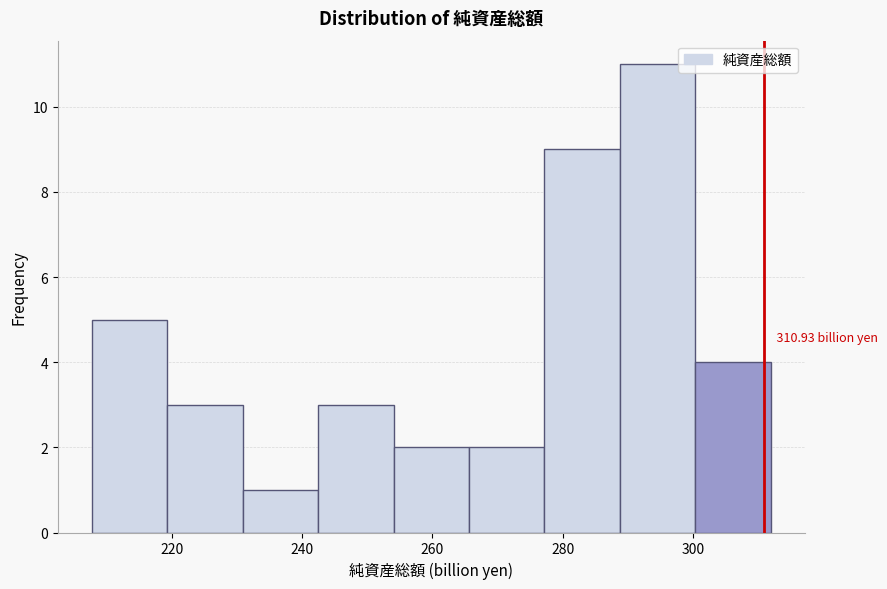

Which range on the x-axis has the tallest bar?

288 to 300